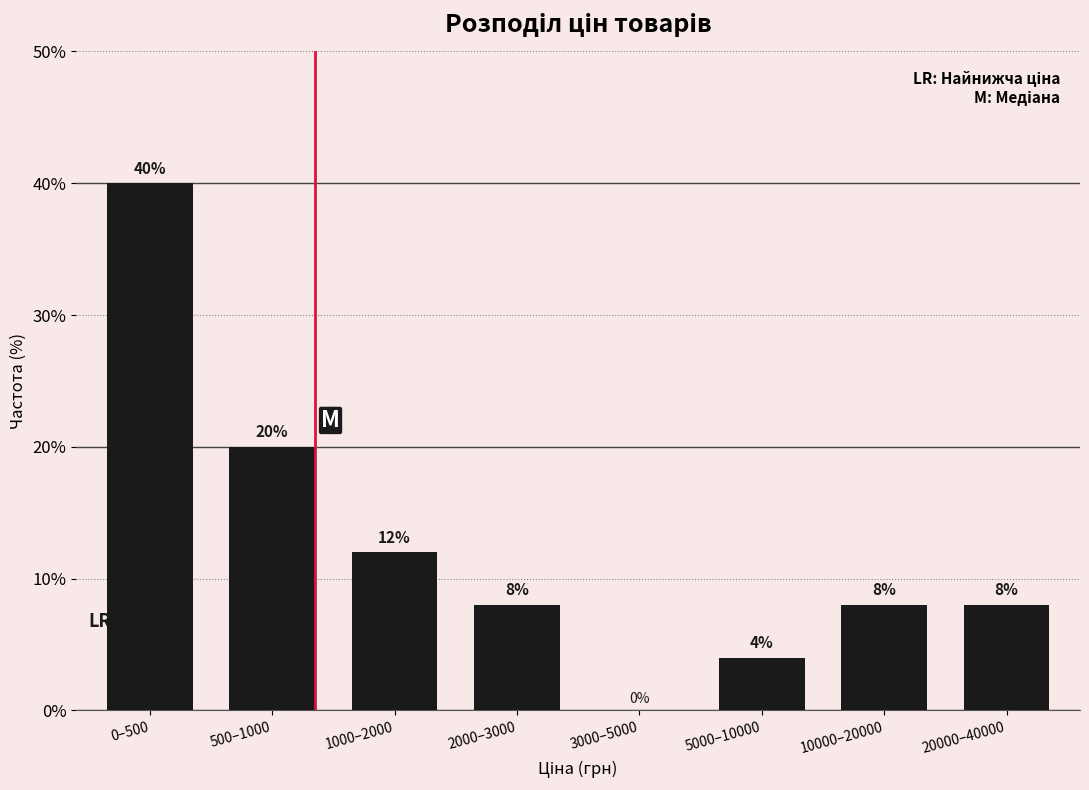

Reading right to left, what are all the values shown in this chart?

20000–40000=8	10000–20000=8	5000–10000=4	3000–5000=0	2000–3000=8	1000–2000=12	500–1000=20	0–500=40